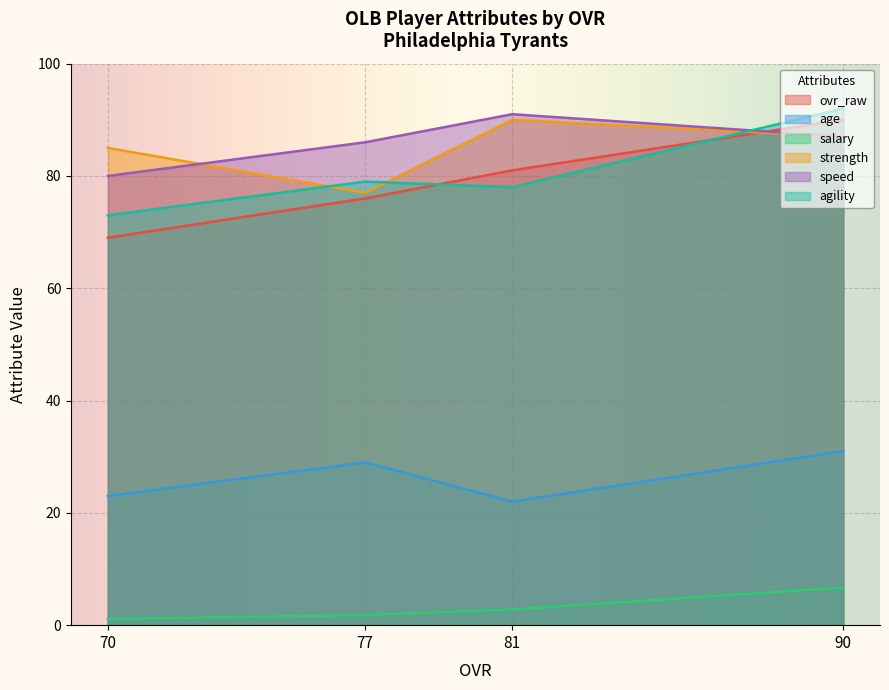

How many interior local peaks does the agility series have?

1